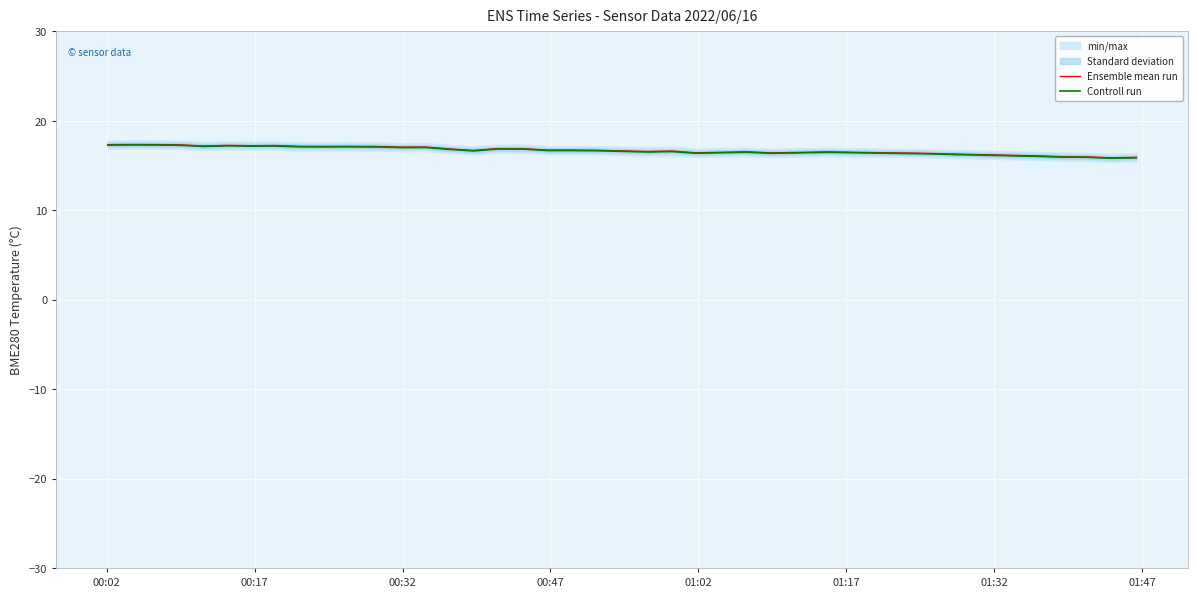

What is the highest value of the Ensemble mean run series?

17.4